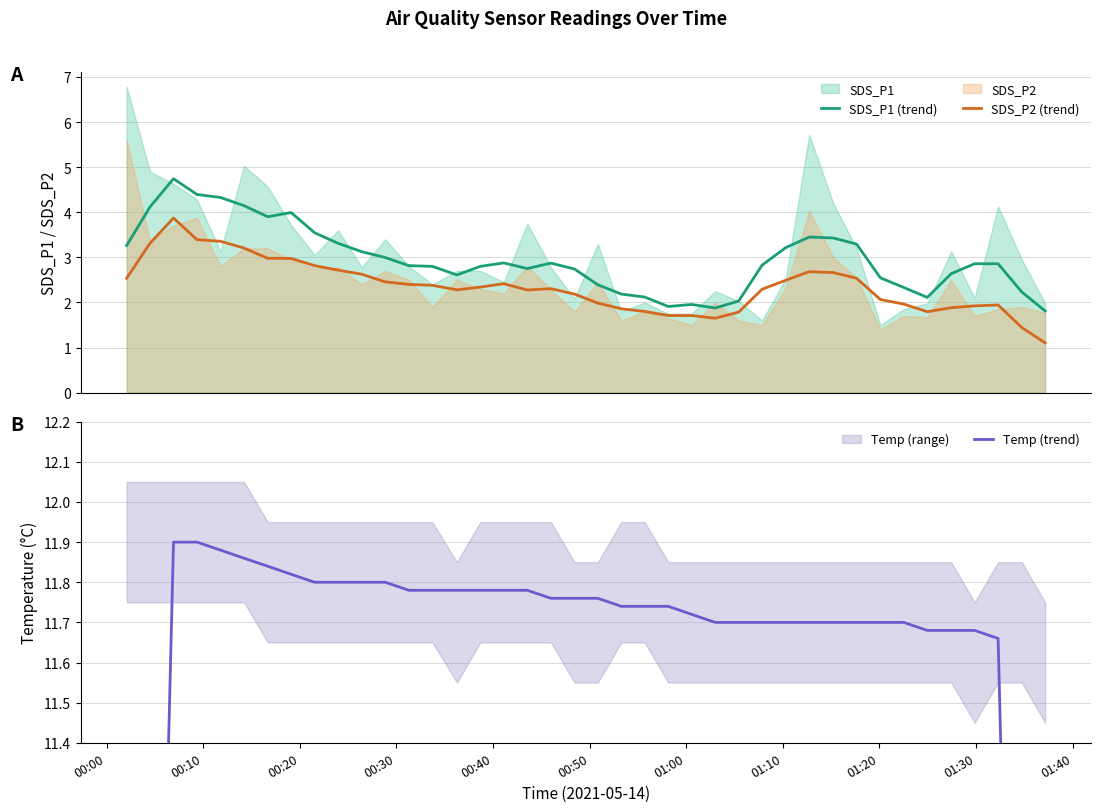

How many interior local valleys does the SDS_P2 (trend) series have?

4